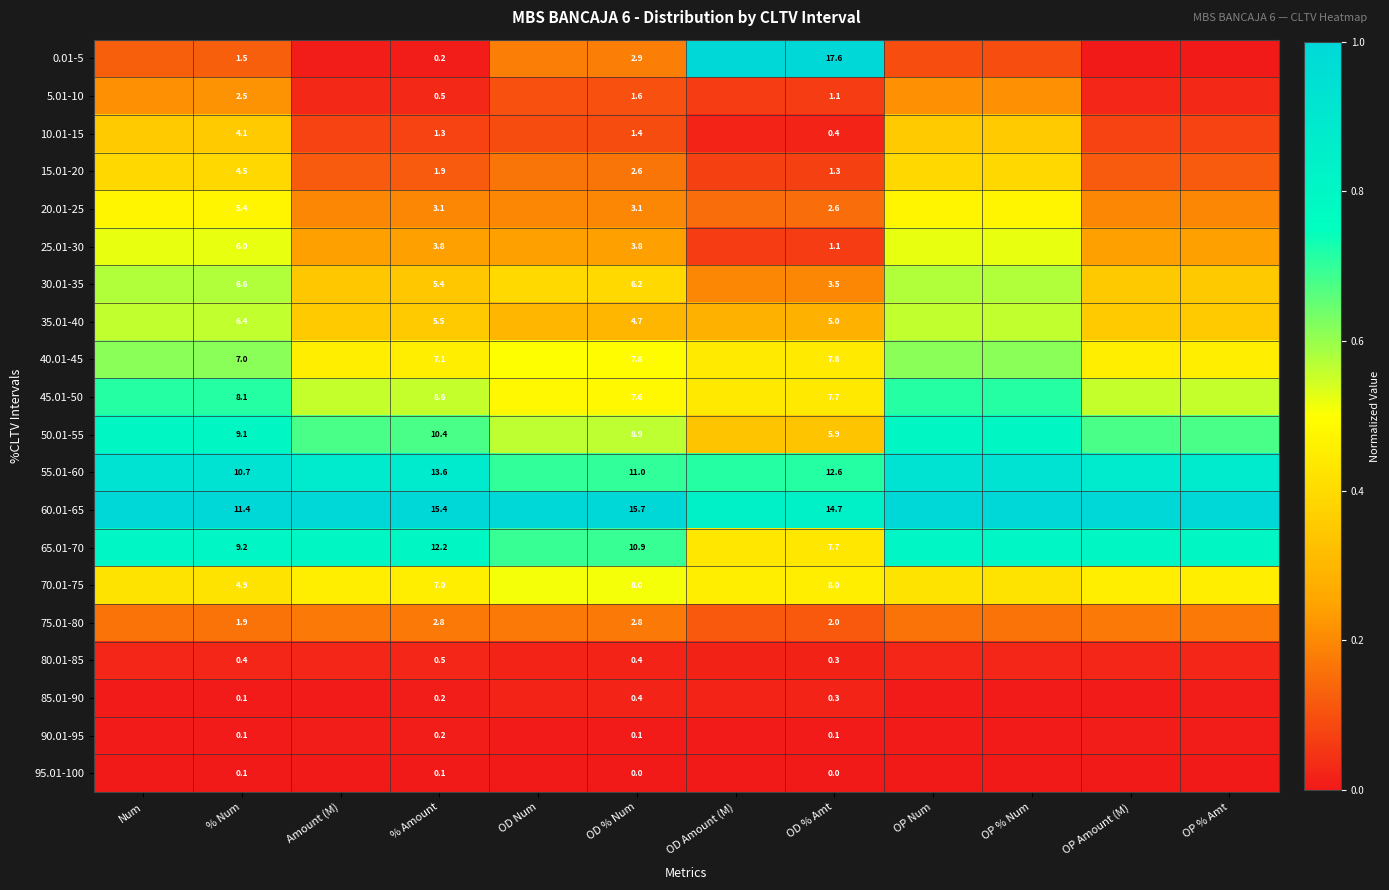

How many categories are shown in the chart?

12